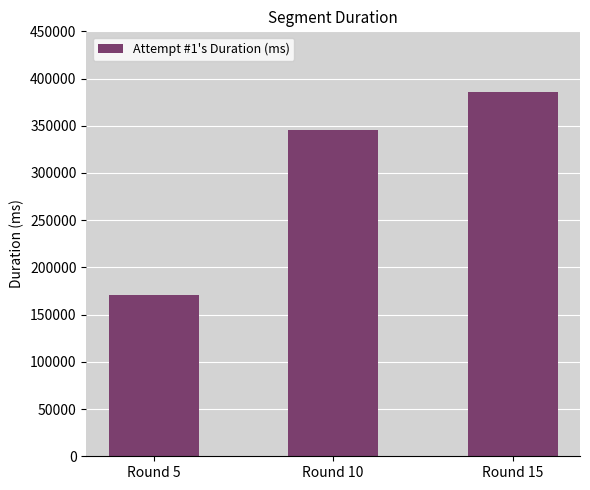

What is the greatest value displayed?

385496